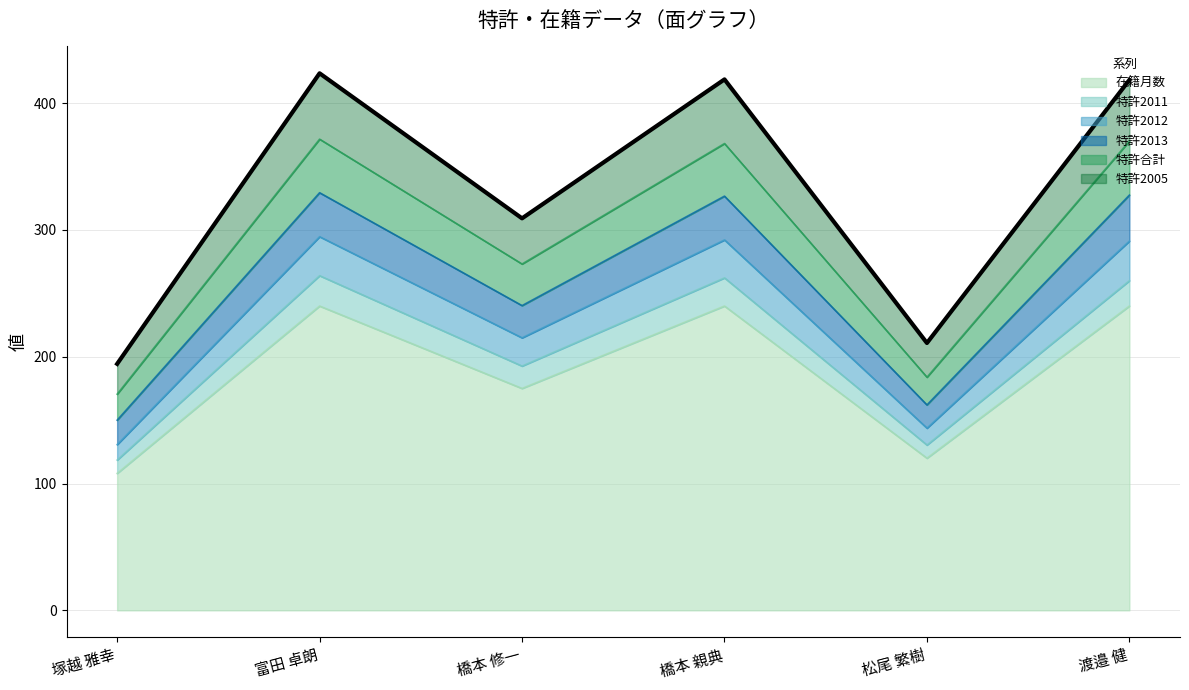

What is the maximum value shown in the chart?

240